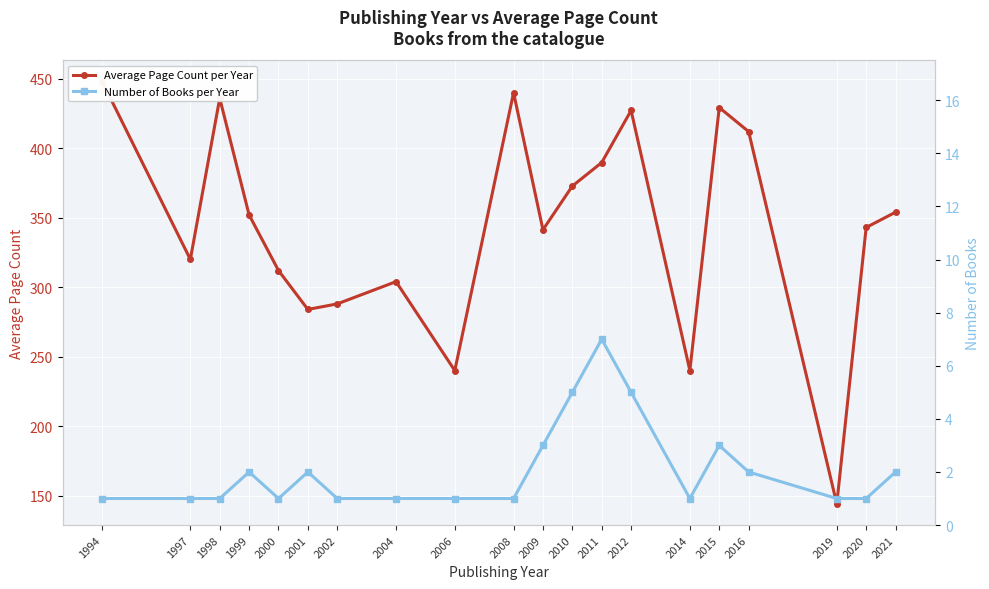

True or false: Number of Books per Year and Average Page Count per Year cross at least once.

False